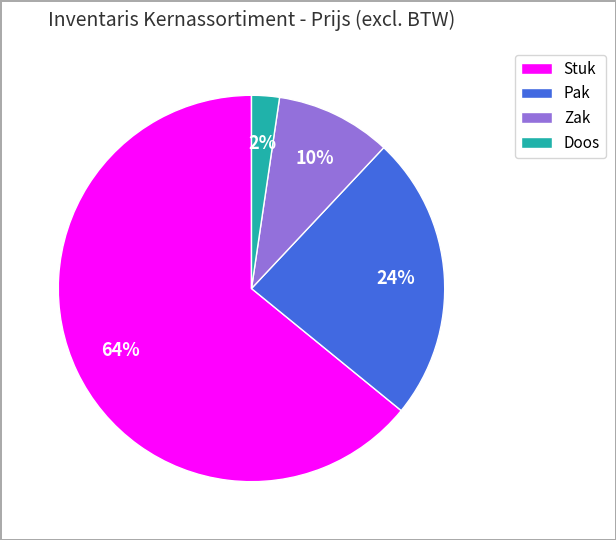

What percentage is the Zak slice, to the nearest percent?

10%